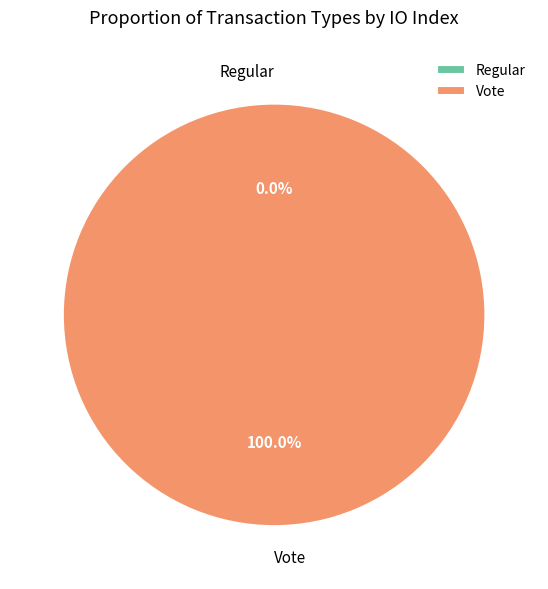

Which slice is the smallest?

Regular